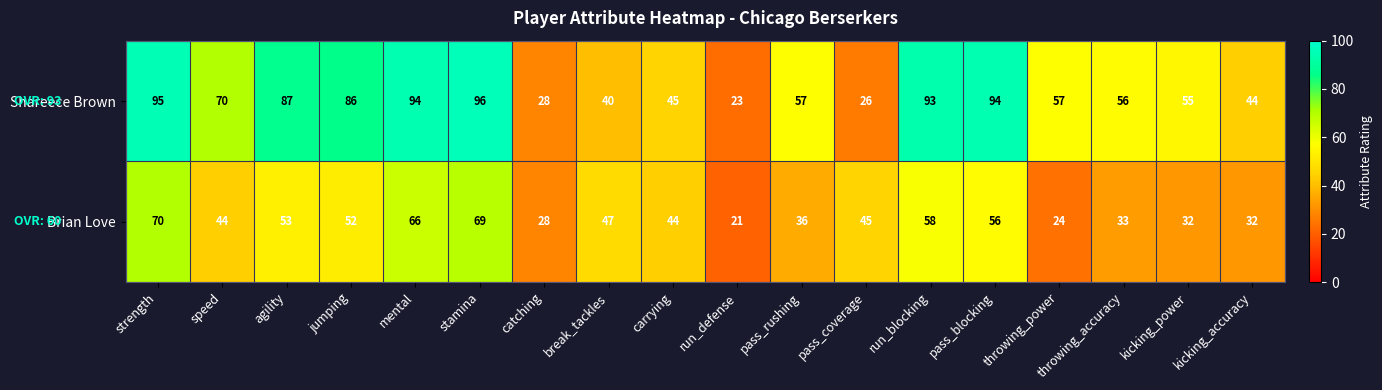

What is the total value across all series at pass_coverage?

71